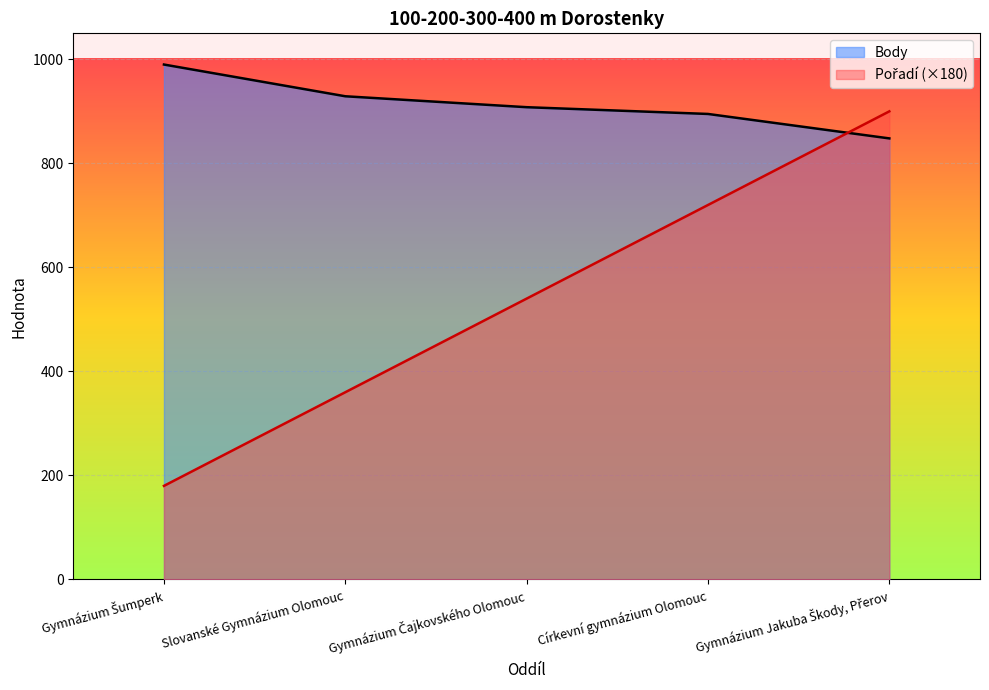

List the labels in order of Pořadí value, largest first.

Gymnázium Jakuba Škody, Přerov, Církevní gymnázium Olomouc, Gymnázium Čajkovského Olomouc, Slovanské Gymnázium Olomouc, Gymnázium Šumperk